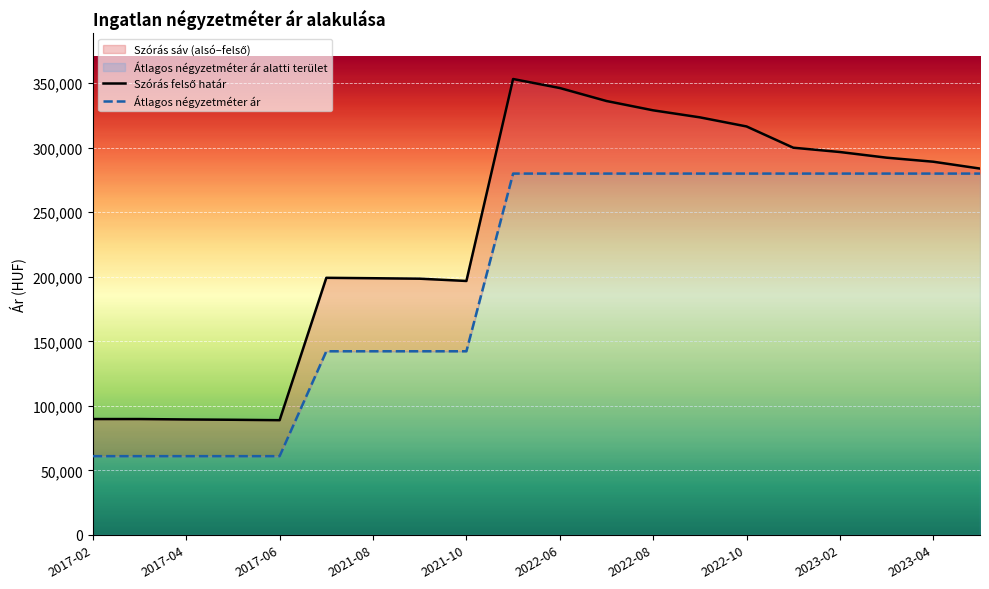

Which category has the lowest value across all series?

2017-02